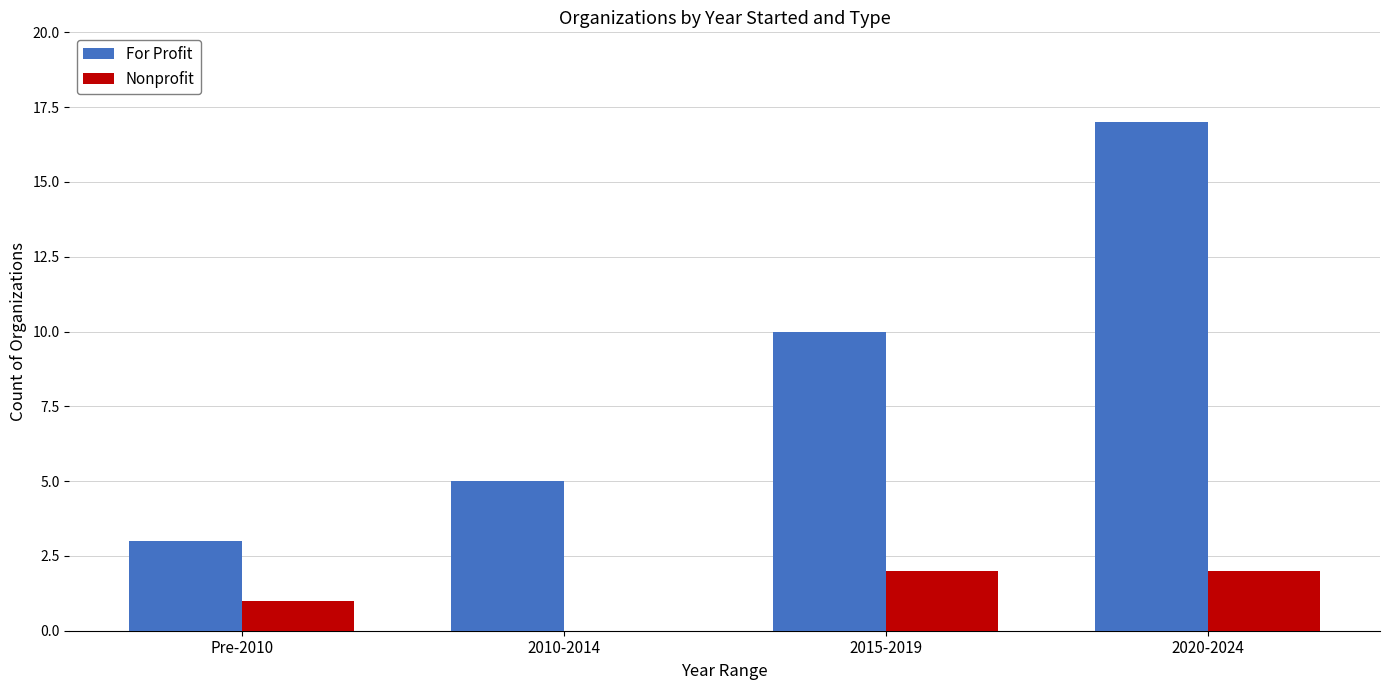

The Nonprofit series shows -1 at 2010-2014. True or false?

False